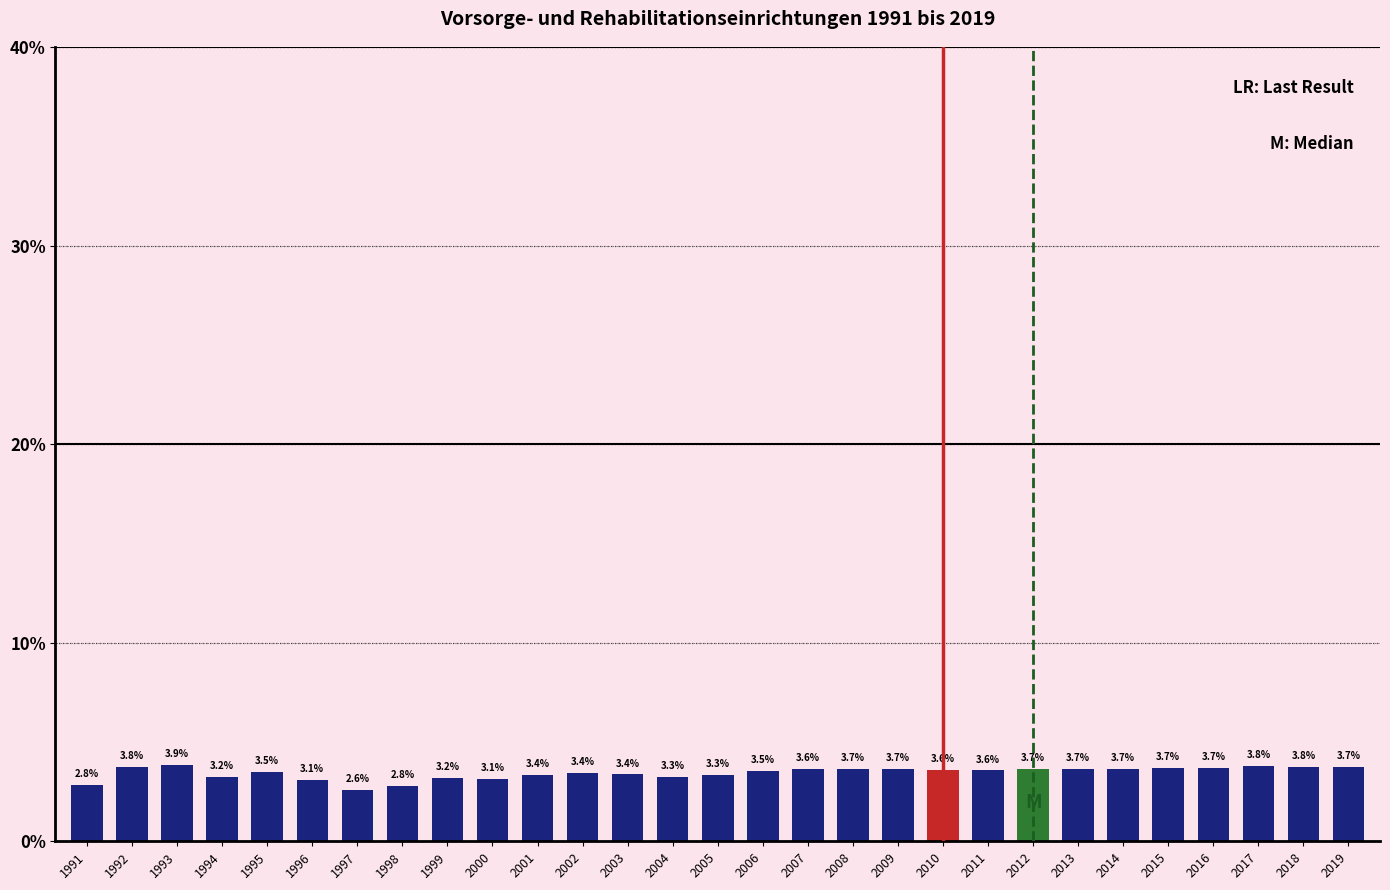

Reading right to left, list all the values displayed in this chart.

2019=3.7	2018=3.8	2017=3.8	2016=3.7	2015=3.7	2014=3.7	2013=3.7	2012=3.7	2011=3.6	2010=3.6	2009=3.7	2008=3.7	2007=3.6	2006=3.5	2005=3.3	2004=3.3	2003=3.4	2002=3.4	2001=3.4	2000=3.1	1999=3.2	1998=2.8	1997=2.6	1996=3.1	1995=3.5	1994=3.2	1993=3.9	1992=3.8	1991=2.8